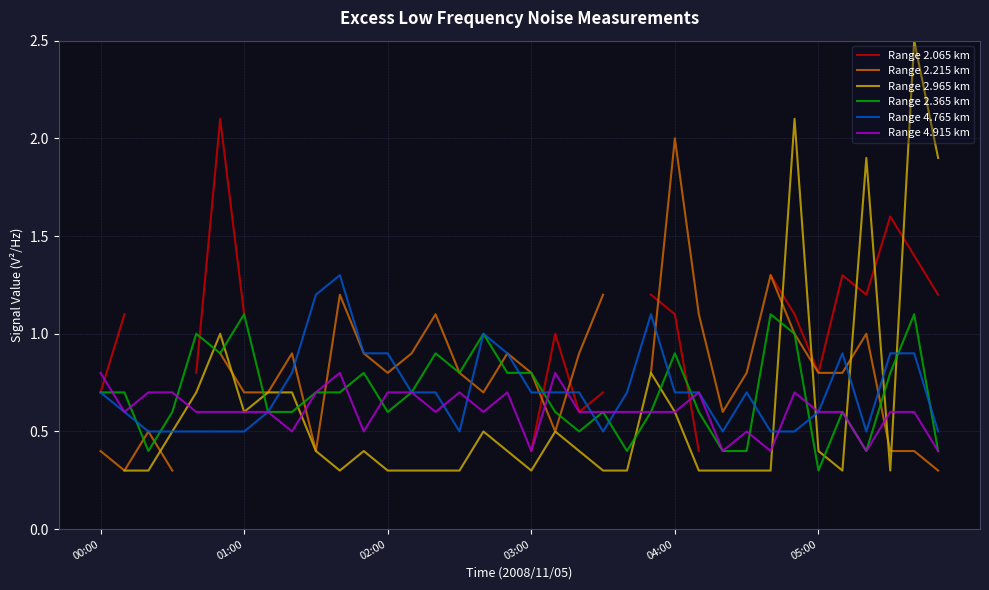

True or false: Range 2.365 km has a value of 0.3 at 05:00.

True